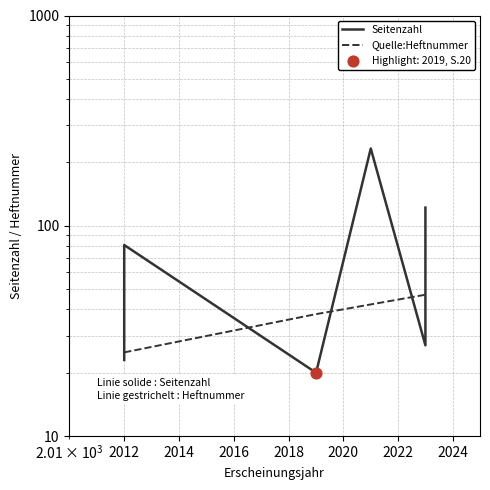

Which has a higher value, 2021 or 2023?

2021